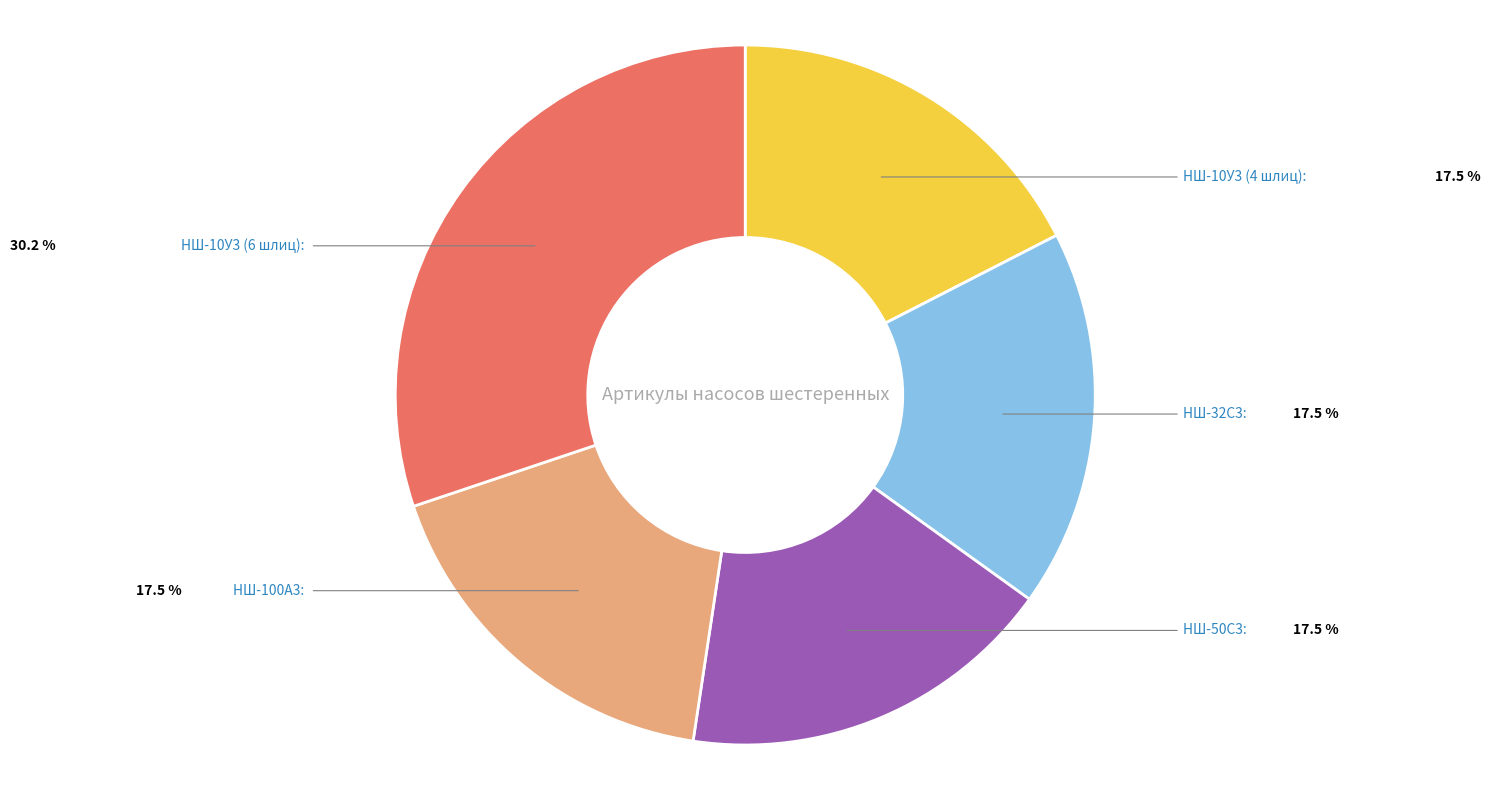

Between НШ-10У3 (6 шлиц) and НШ-10У3 (4 шлиц), which is larger?

НШ-10У3 (6 шлиц)